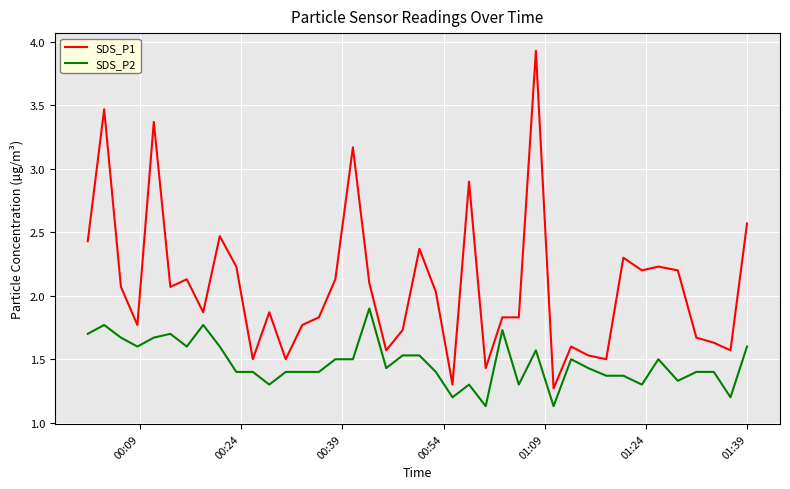

Which series has the largest total across all categories?

SDS_P1